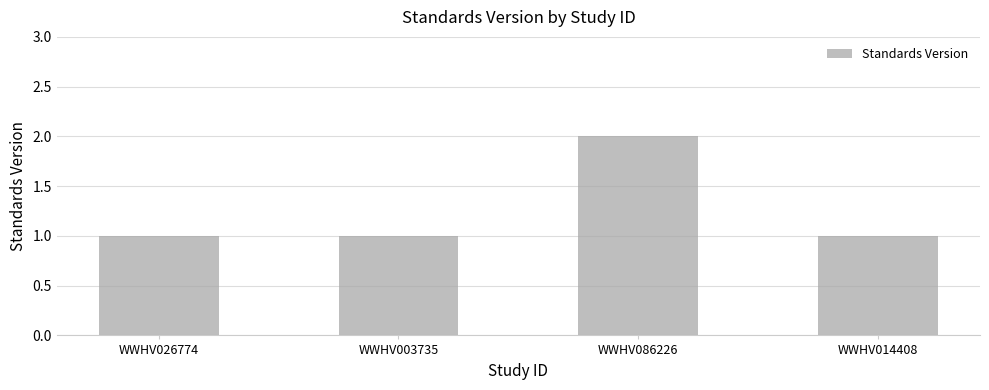

Is it true that the value at WWHV003735 is 0?

False